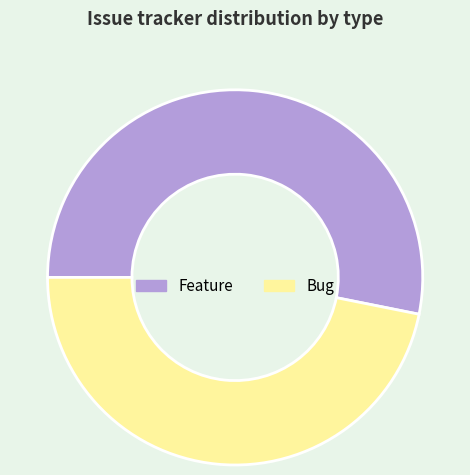

The Bug slice represents 32% of the pie. True or false?

False